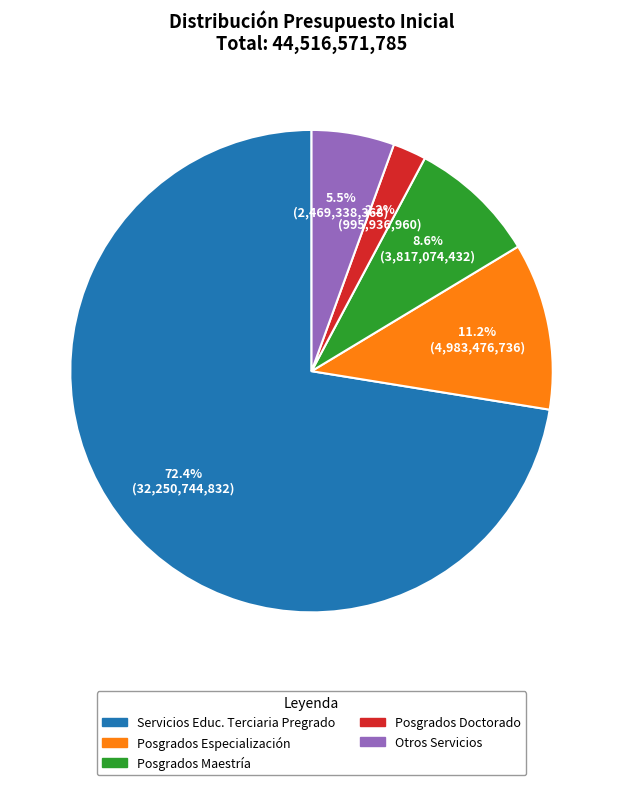

How many segments does this pie chart have?

5